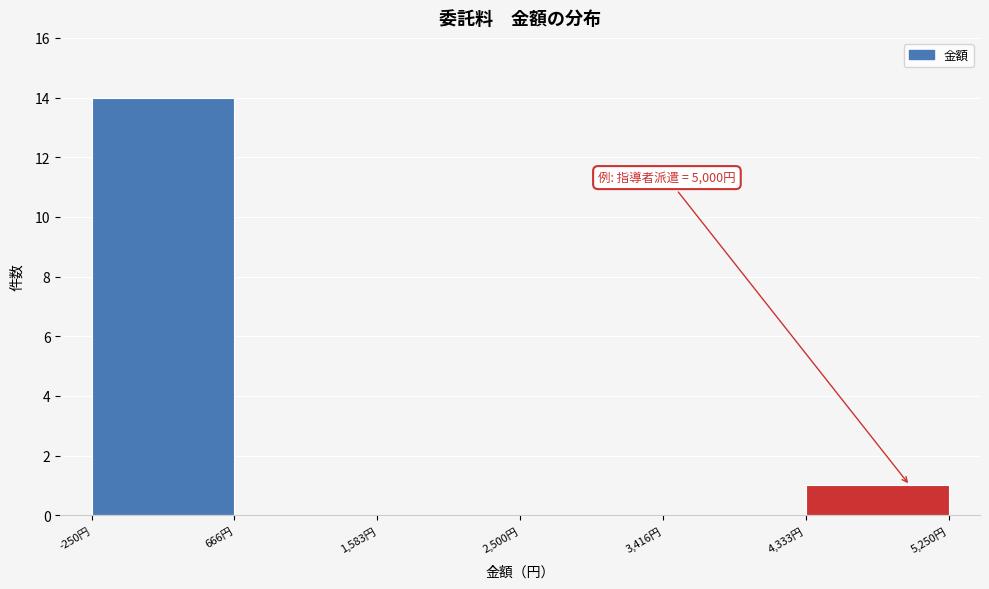

Which range on the x-axis has the tallest bar?

-200 to 700